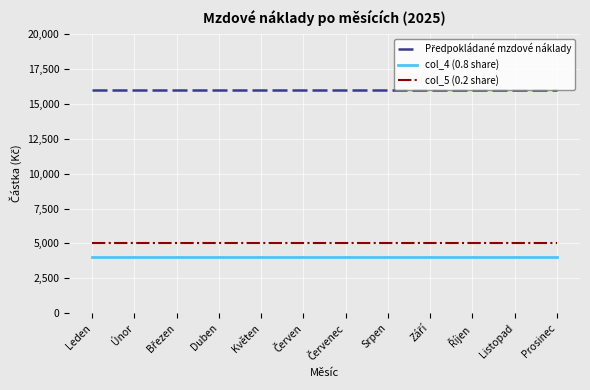

The value of col_5 (0.2 share) at Prosinec is 7336. True or false?

False